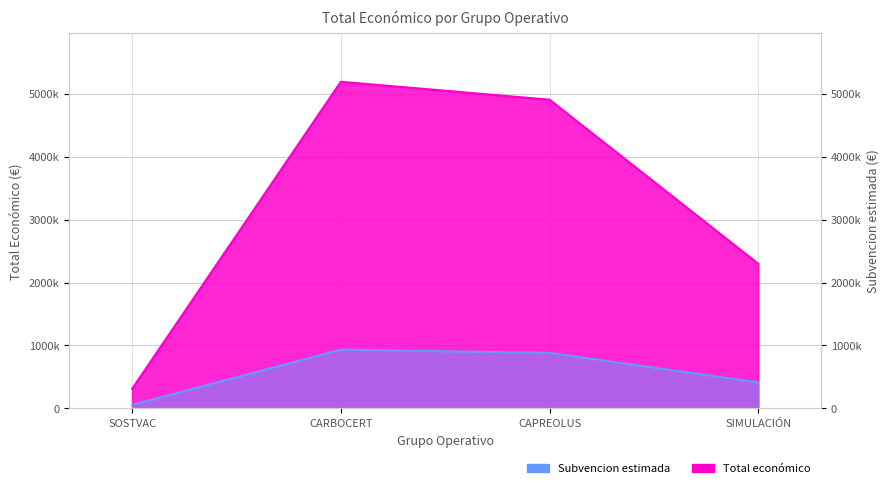

What is the value of the 4th point from the left?

2296067